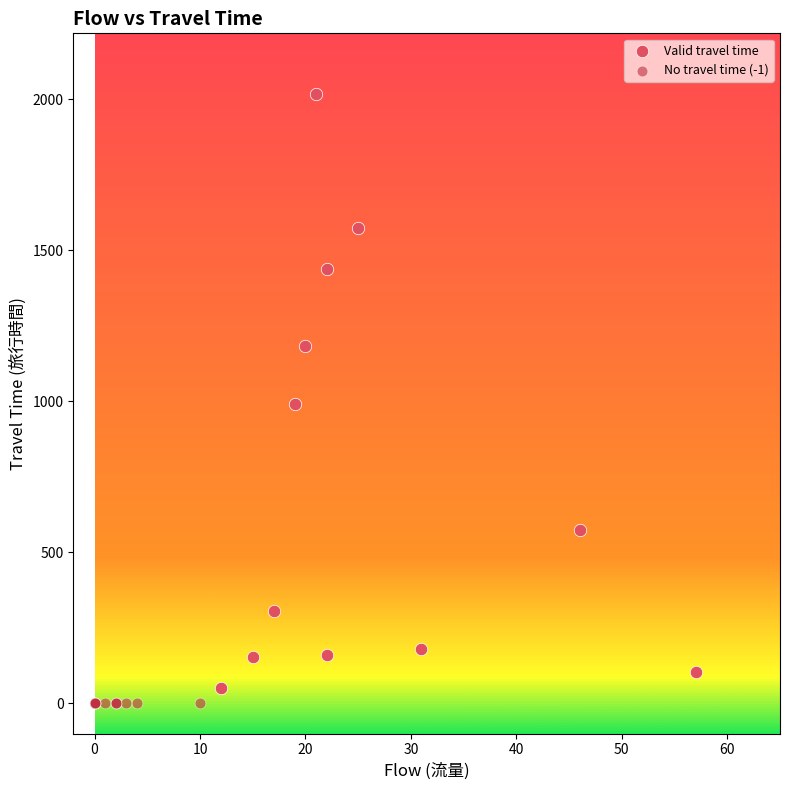

Which series reaches the minimum Y coordinate?

No travel time (-1)